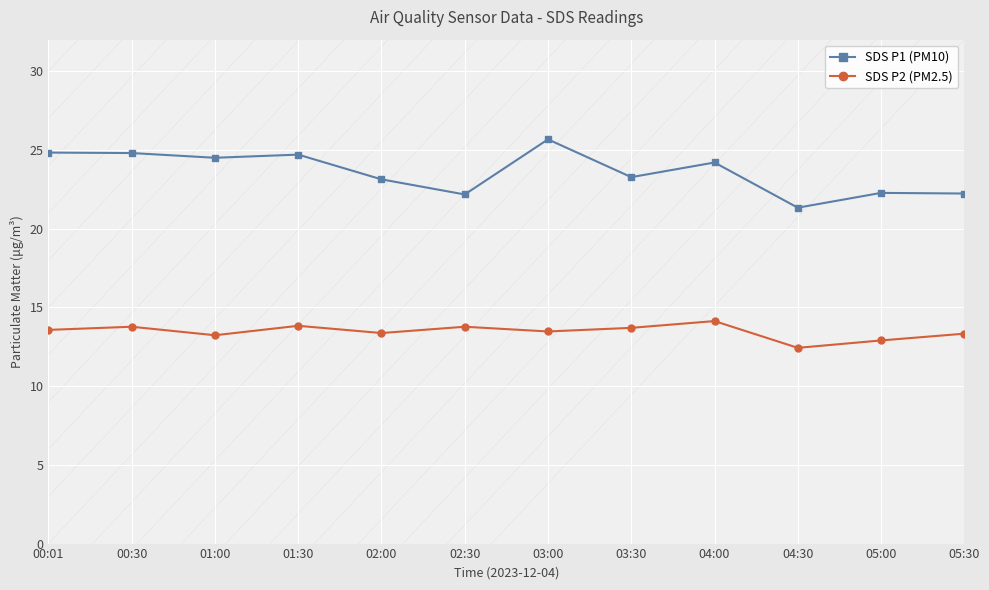

True or false: SDS P2 (PM2.5) has more than 0 points higher than both neighbors.

True